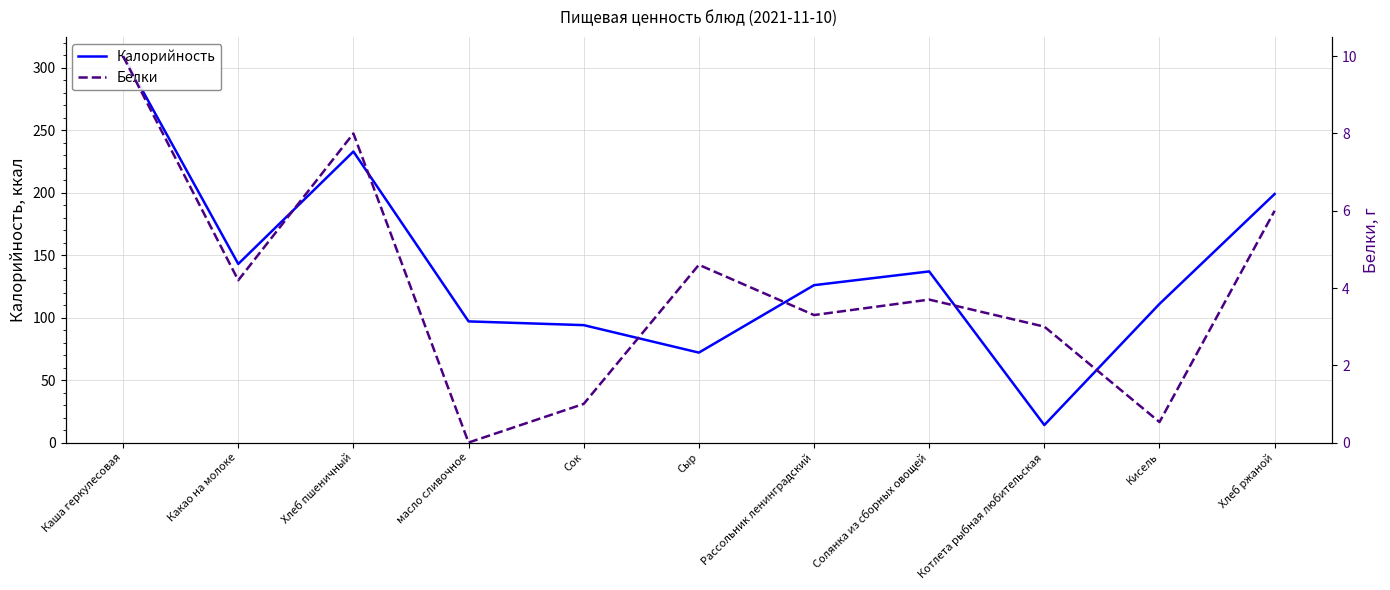

True or false: Белки and Калорийность intersect in this chart.

False